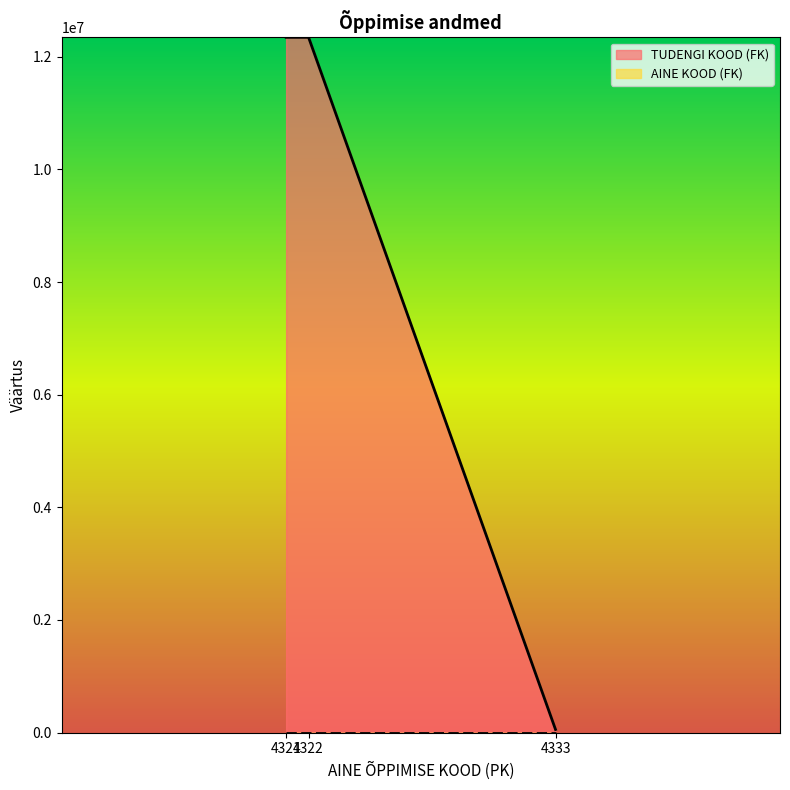

Between 4333 and 4322, which is larger?

4322